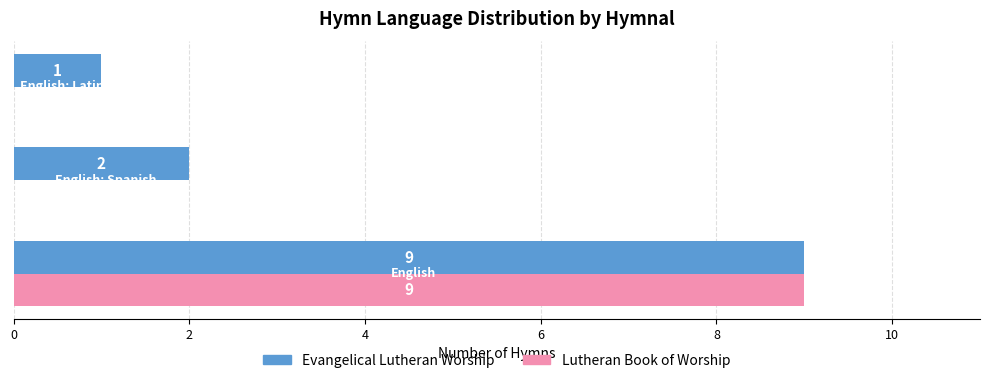

What is the greatest value displayed?

9